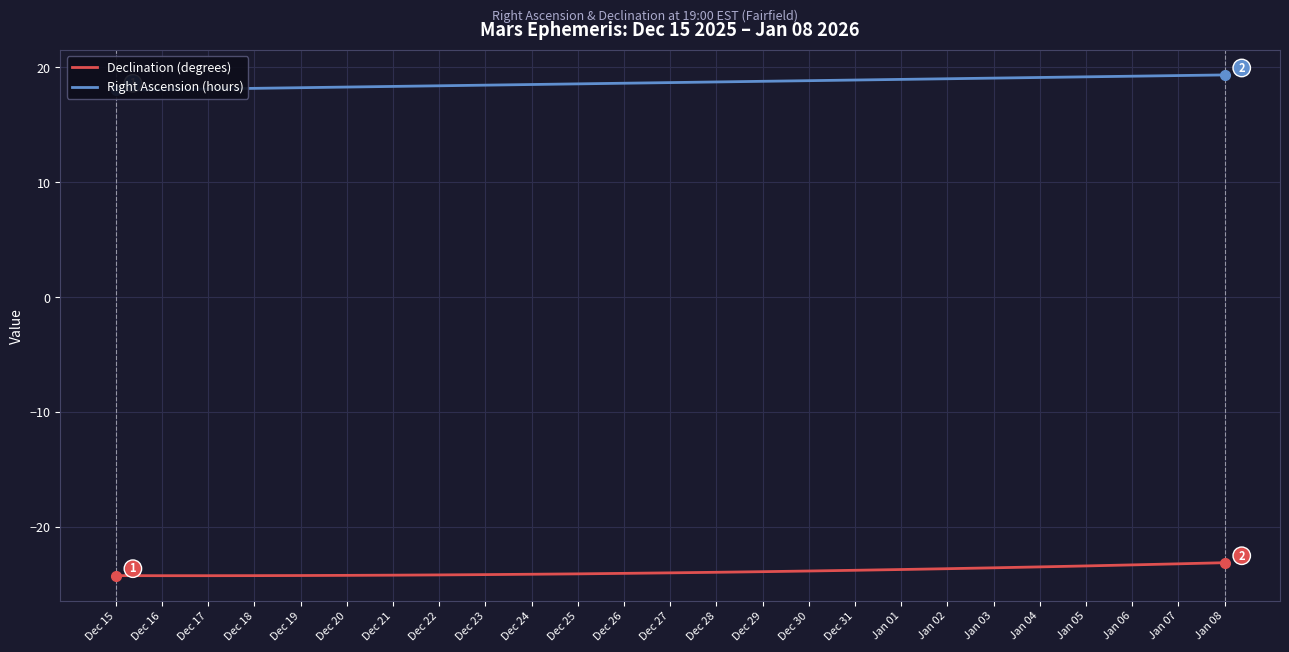

Rank the series at Dec 18 from lowest to highest value.

Declination (degrees), Right Ascension (hours)